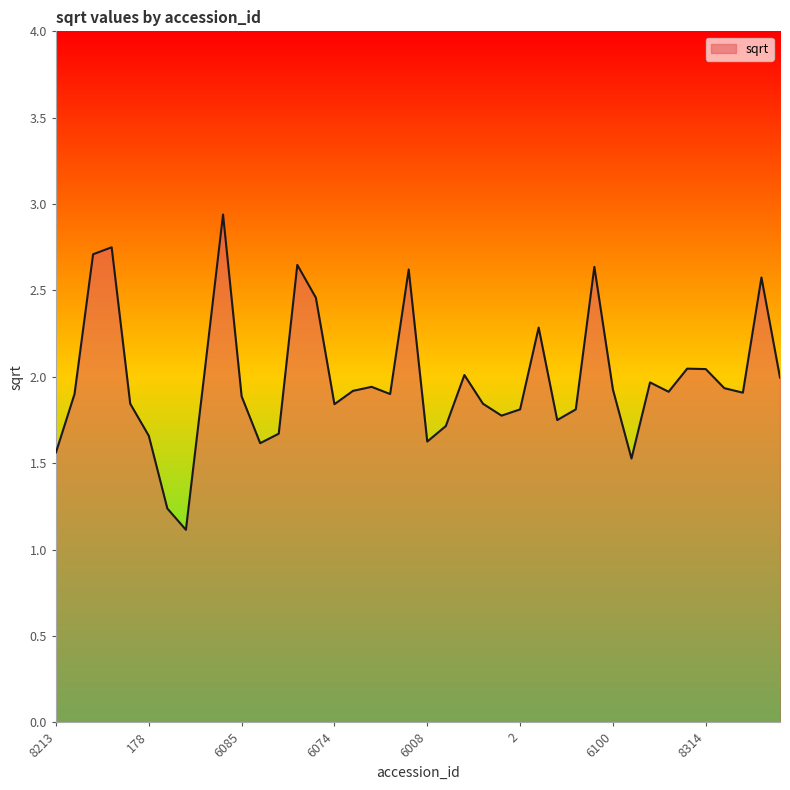

What is the smallest value displayed?

1.1